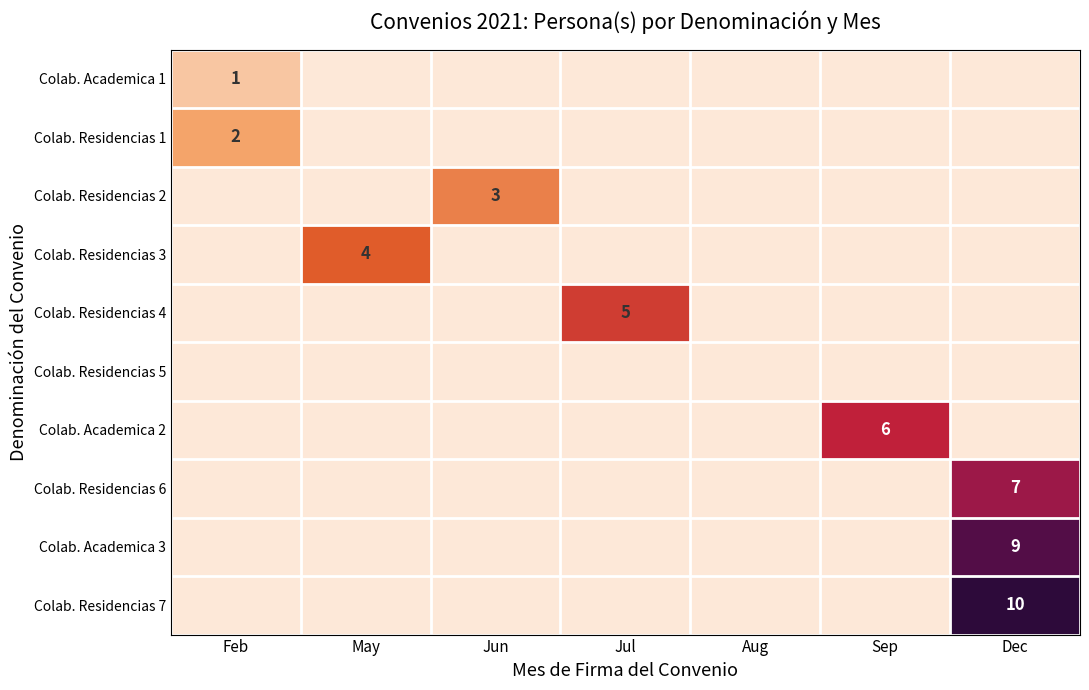

Is it true that Colab. Academica 2 equals 6 at Sep?

True